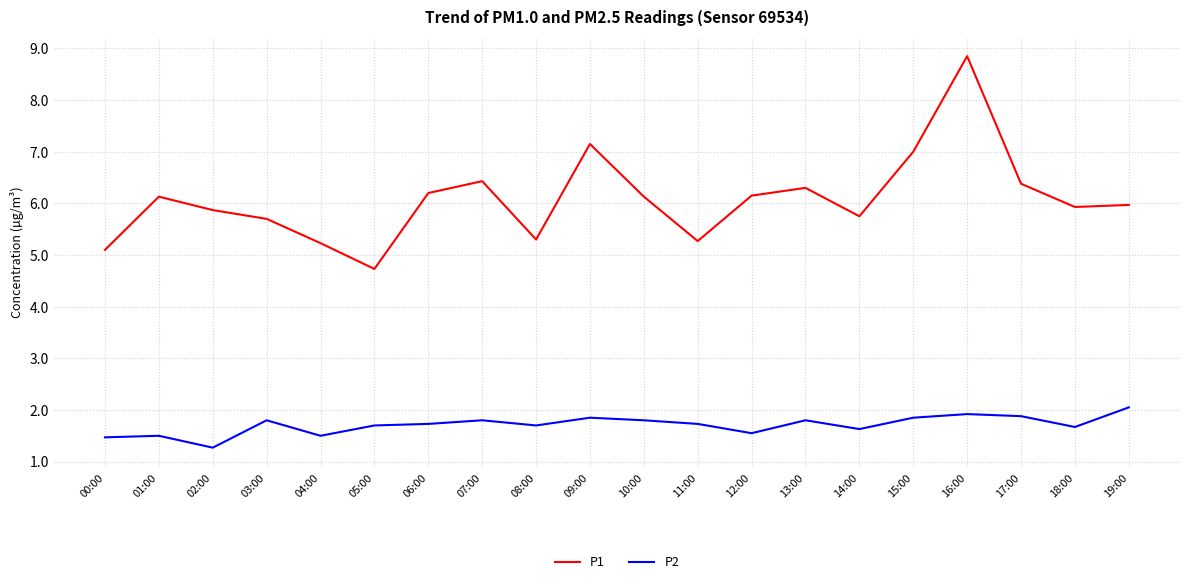

List the series in order of their overall mean, lowest first.

P2, P1